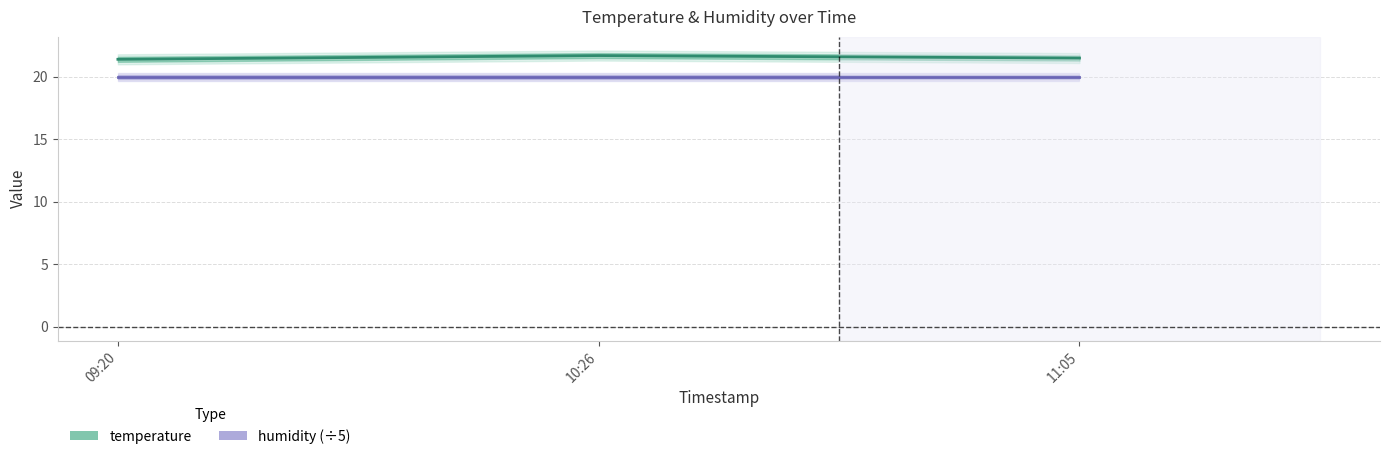

The humidity (÷5) series shows 33.9 at 10:26. True or false?

False